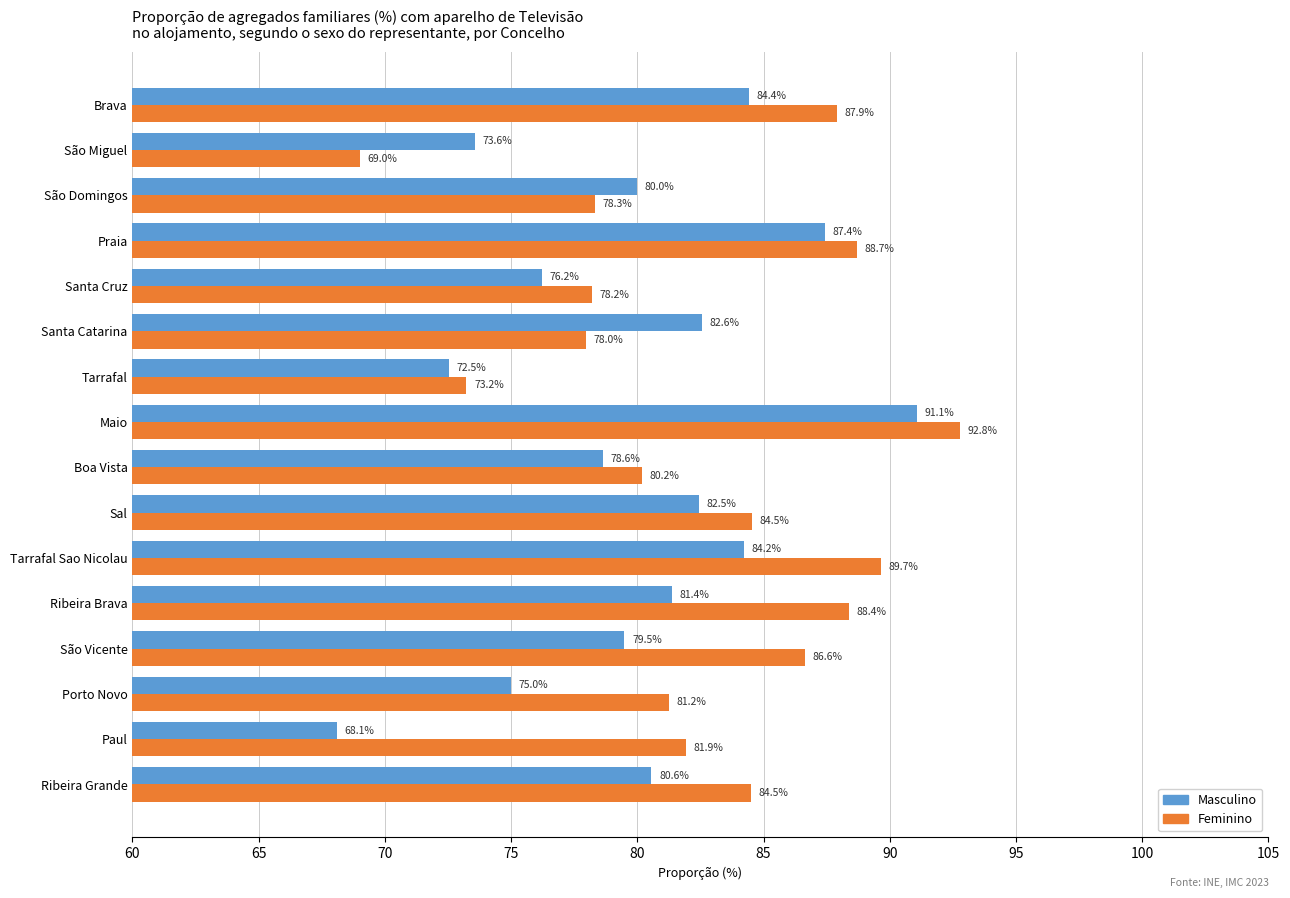

What is the sum of all Feminino values?

1323.2